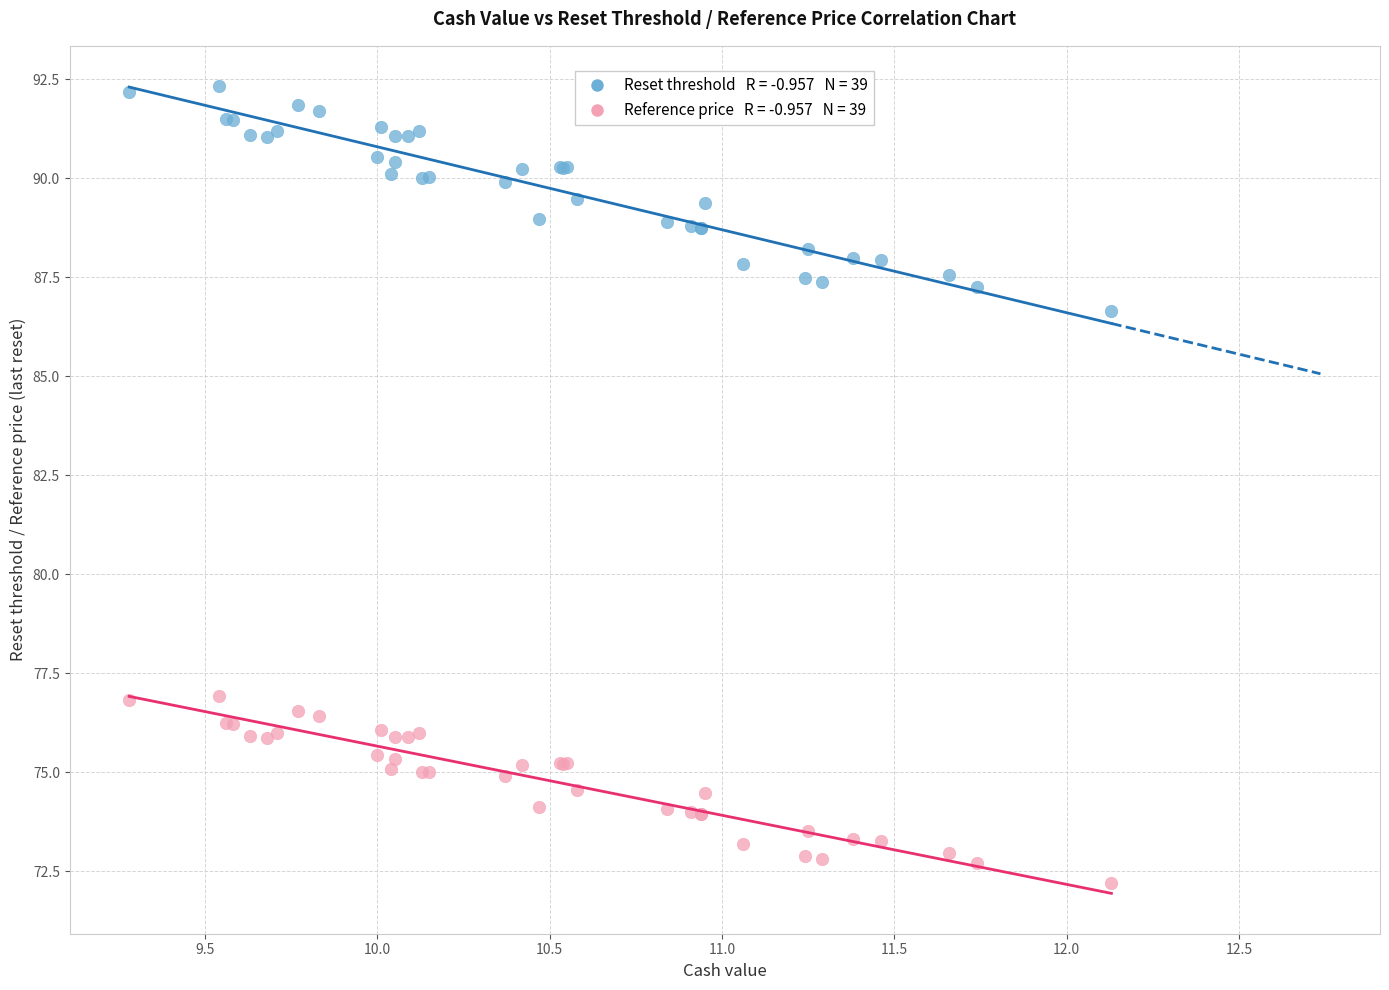

Across all series, what Y value is closest to 82?

86.6